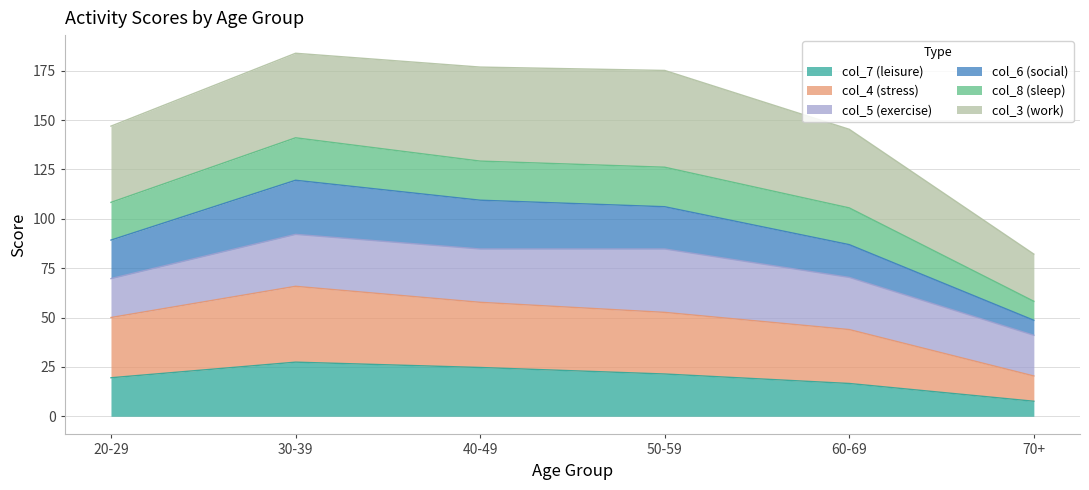

Does the chart display data point markers on the line(s)?

No